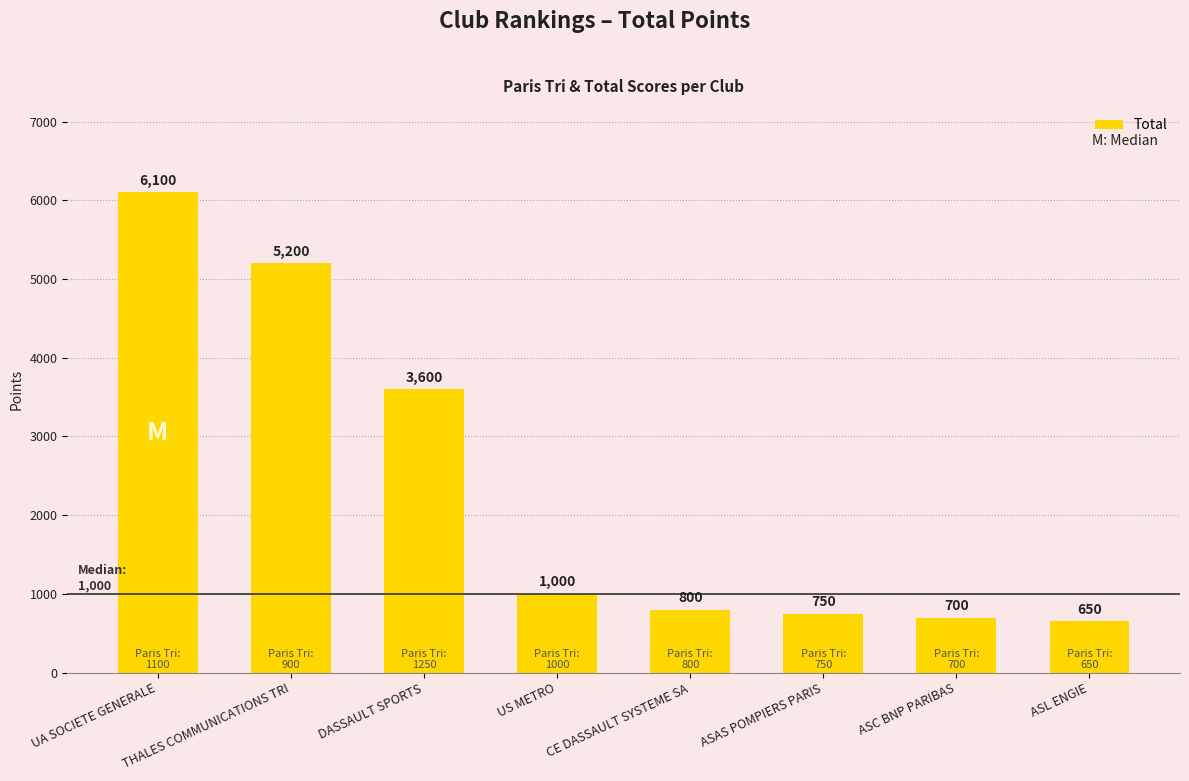

What is the label of the 6th bar from the left?

ASAS POMPIERS PARIS